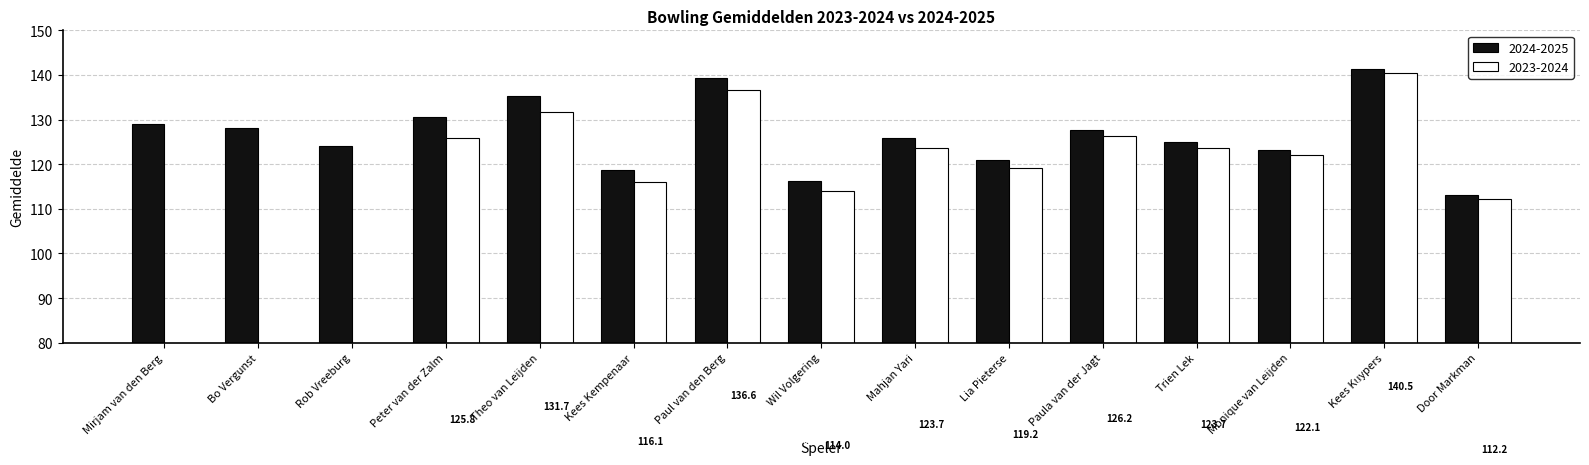

What is the lowest value of the 2024-2025 series?

113.1